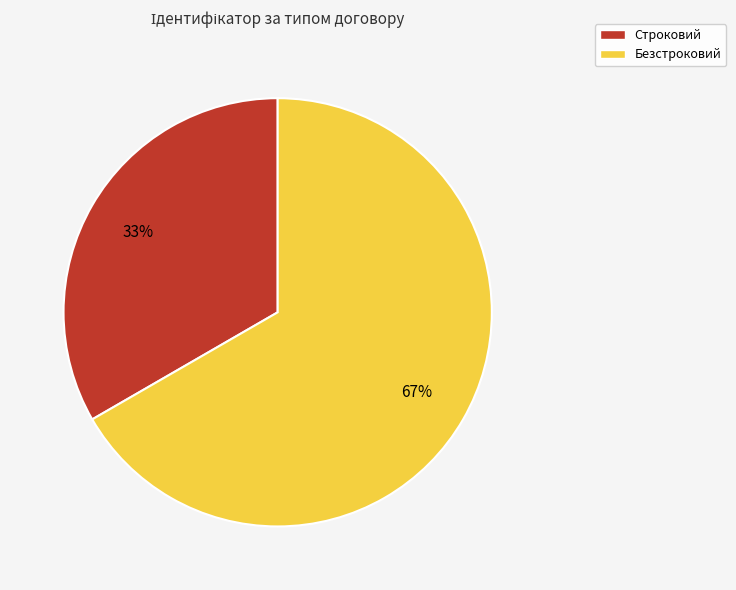

What is the largest slice in the pie chart?

Безстроковий